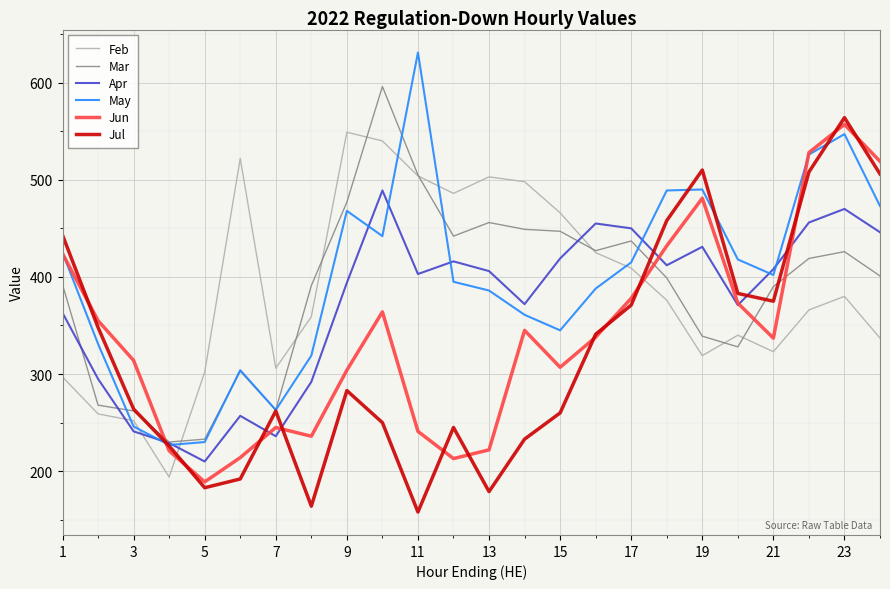

What is the highest value of the Apr series?

489